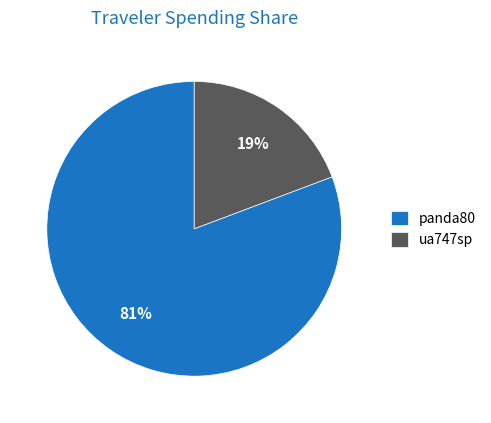

Between panda80 and ua747sp, which is larger?

panda80